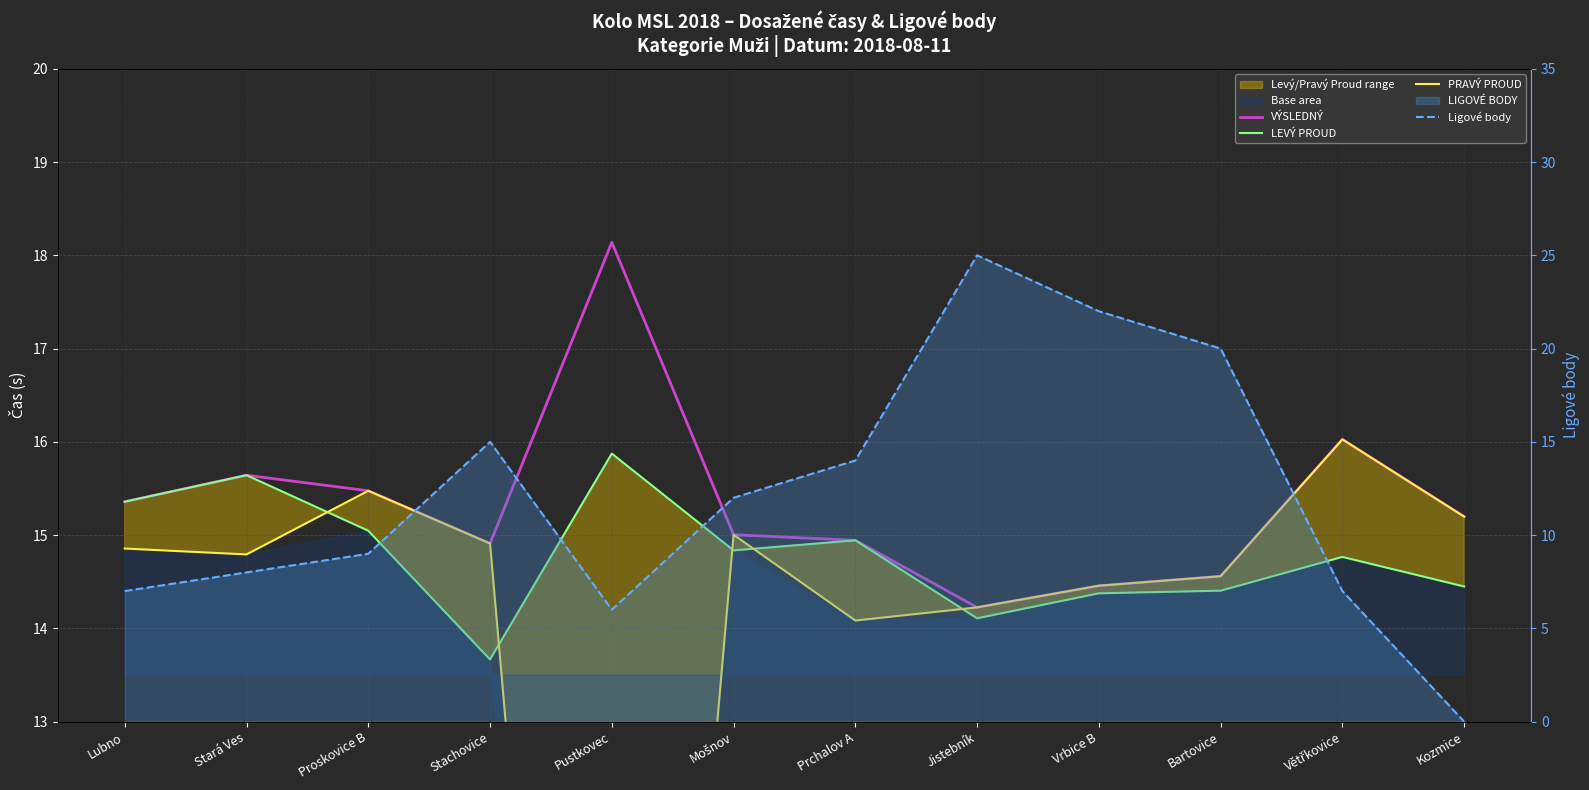

How many lines are shown in the chart?

4